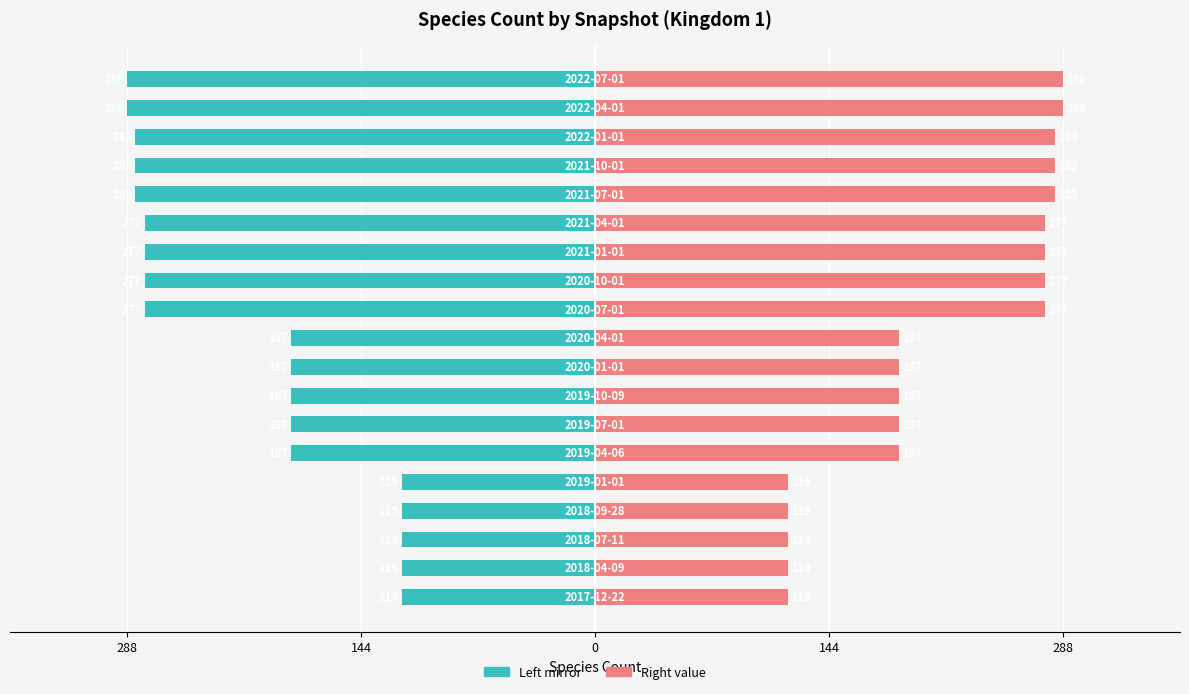

How many bars are there in each group?

2